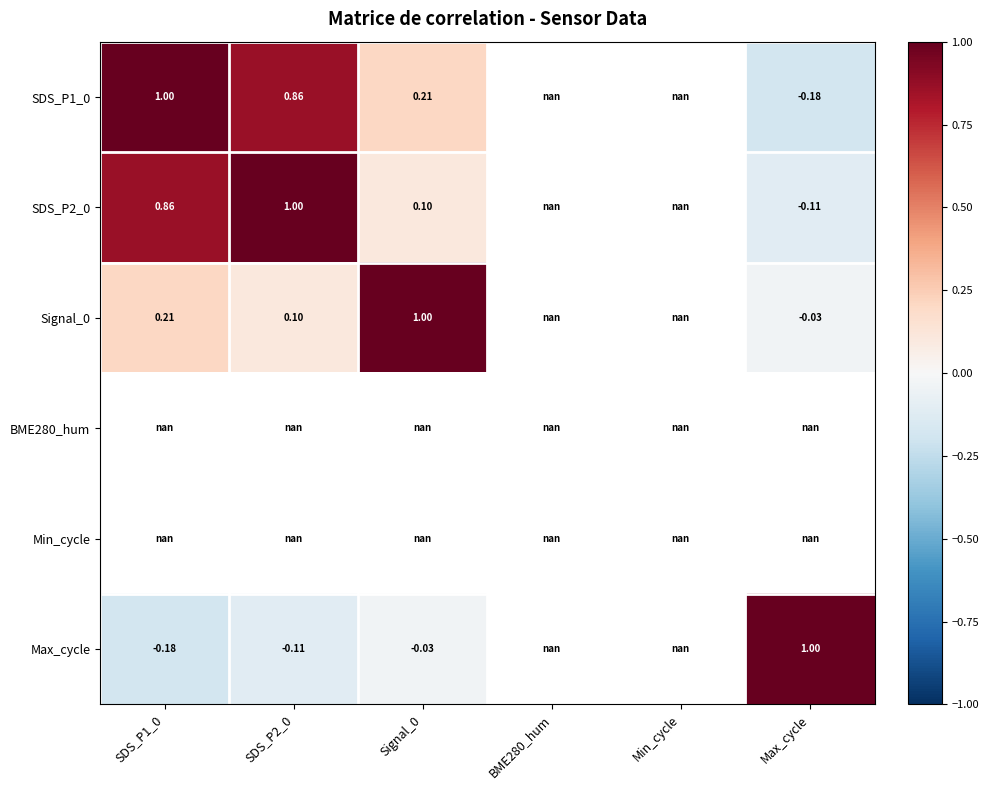

How many positive values does the Max_cycle series have?

1